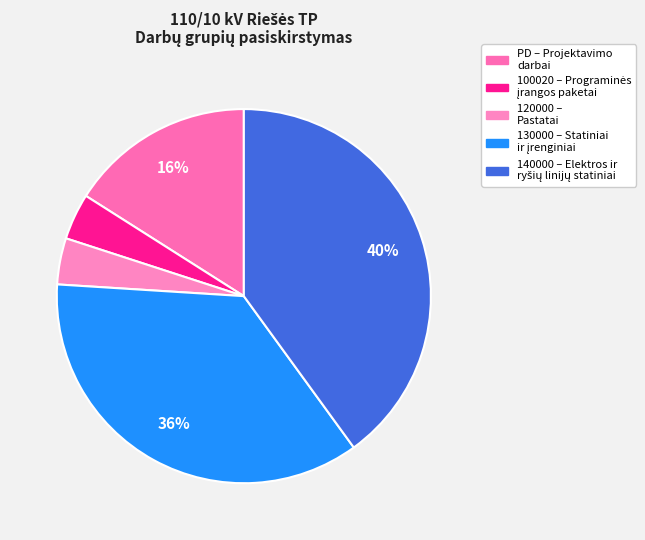

Count the number of slices in the pie.

5